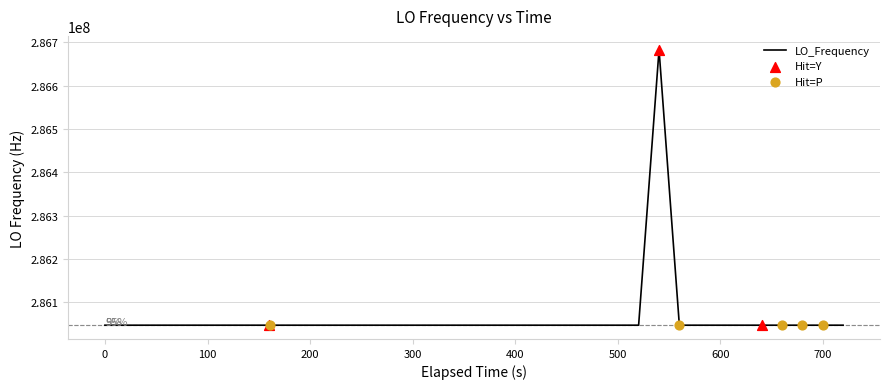

What is the difference between the maximum and minimum values?

635708.6